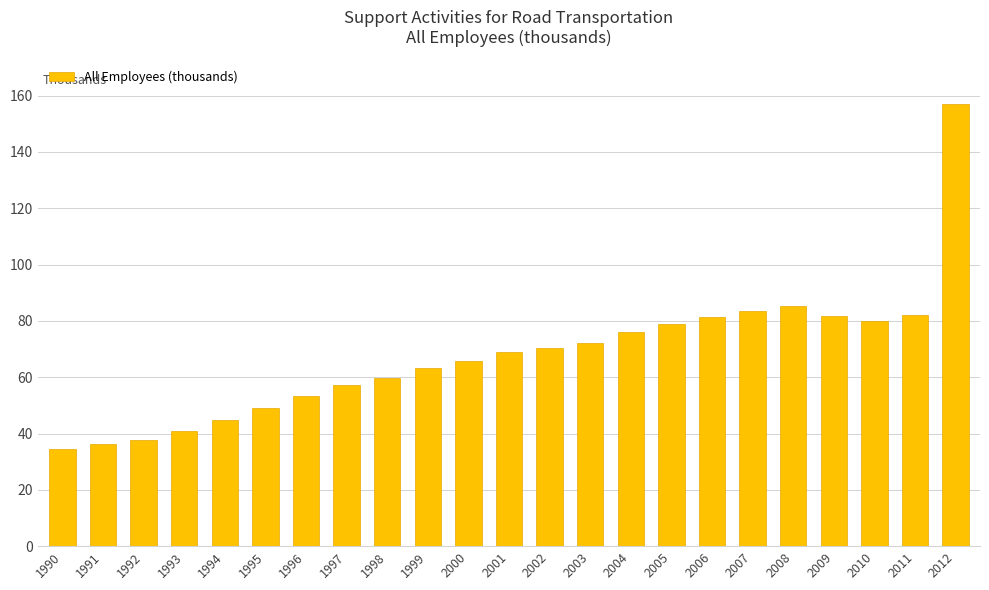

Does the chart contain stacked bars?

No